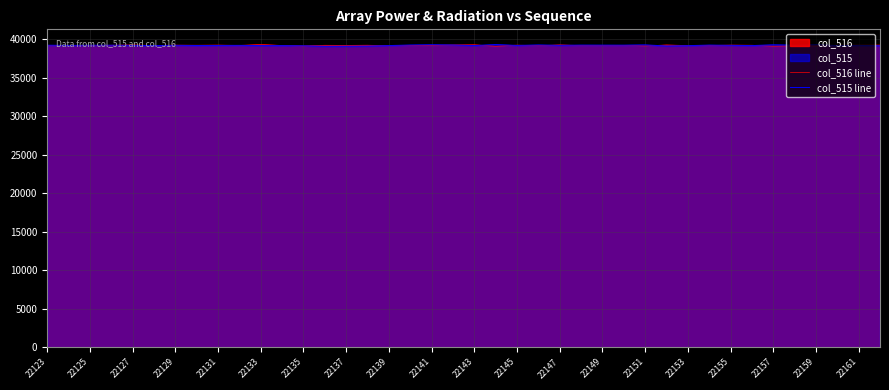

How many lines are shown in the chart?

2